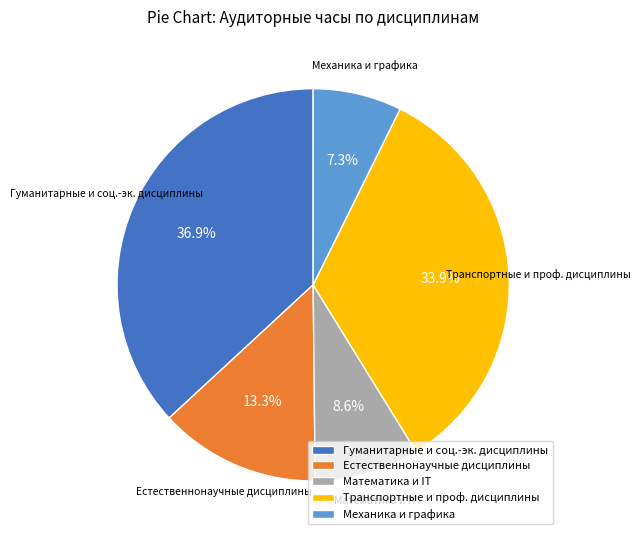

Is there a majority slice in this chart?

No